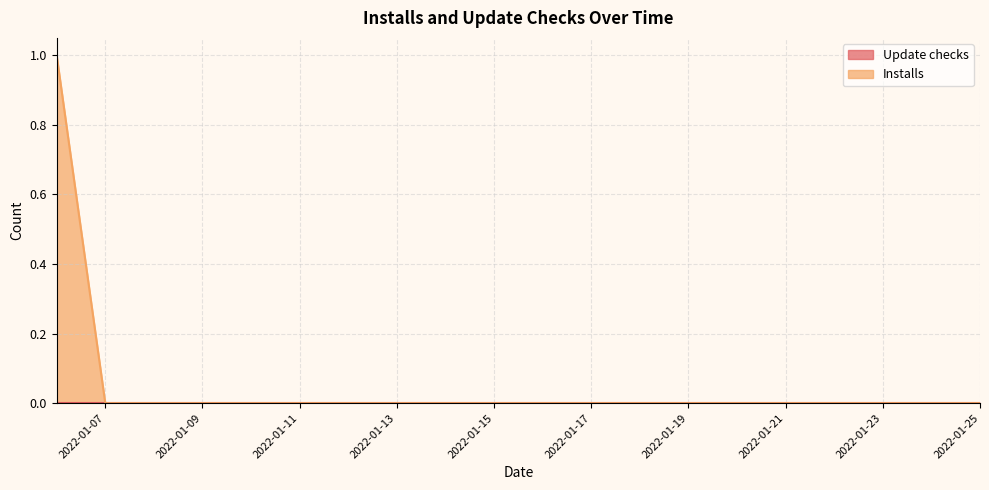

Count the values in the range 0 to 1.

20